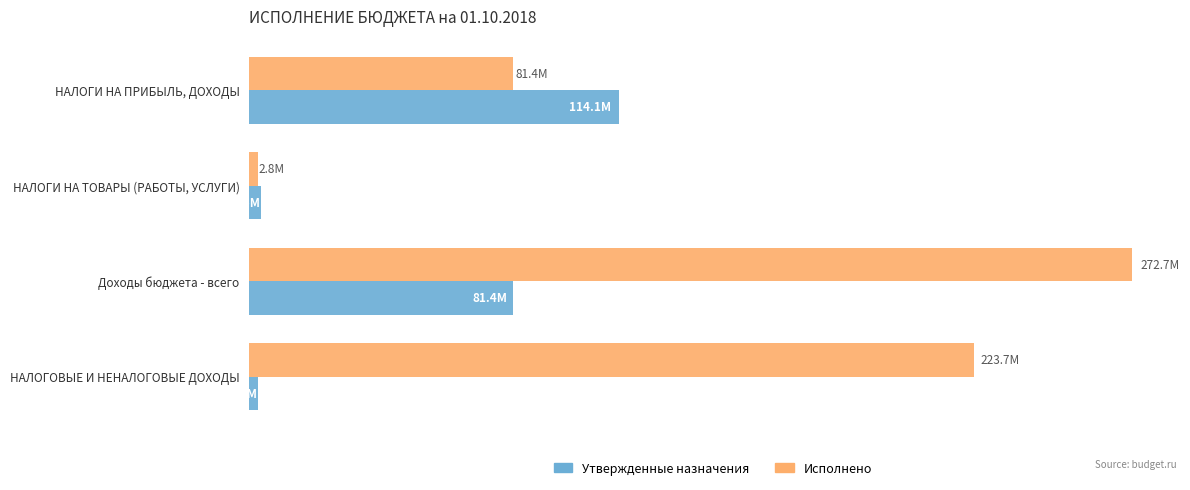

Which series has the largest total across all categories?

Исполнено